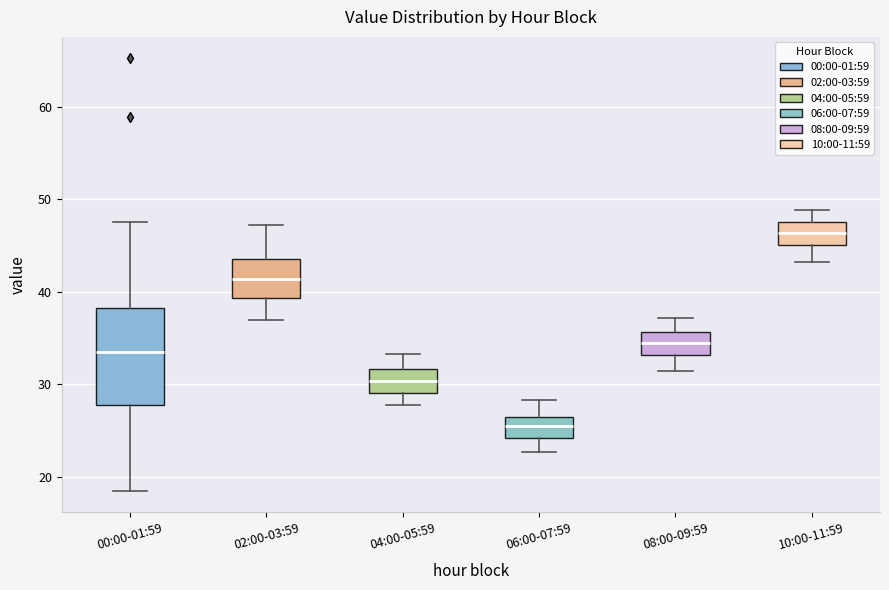

Which box has the lowest median line?

06:00-07:59